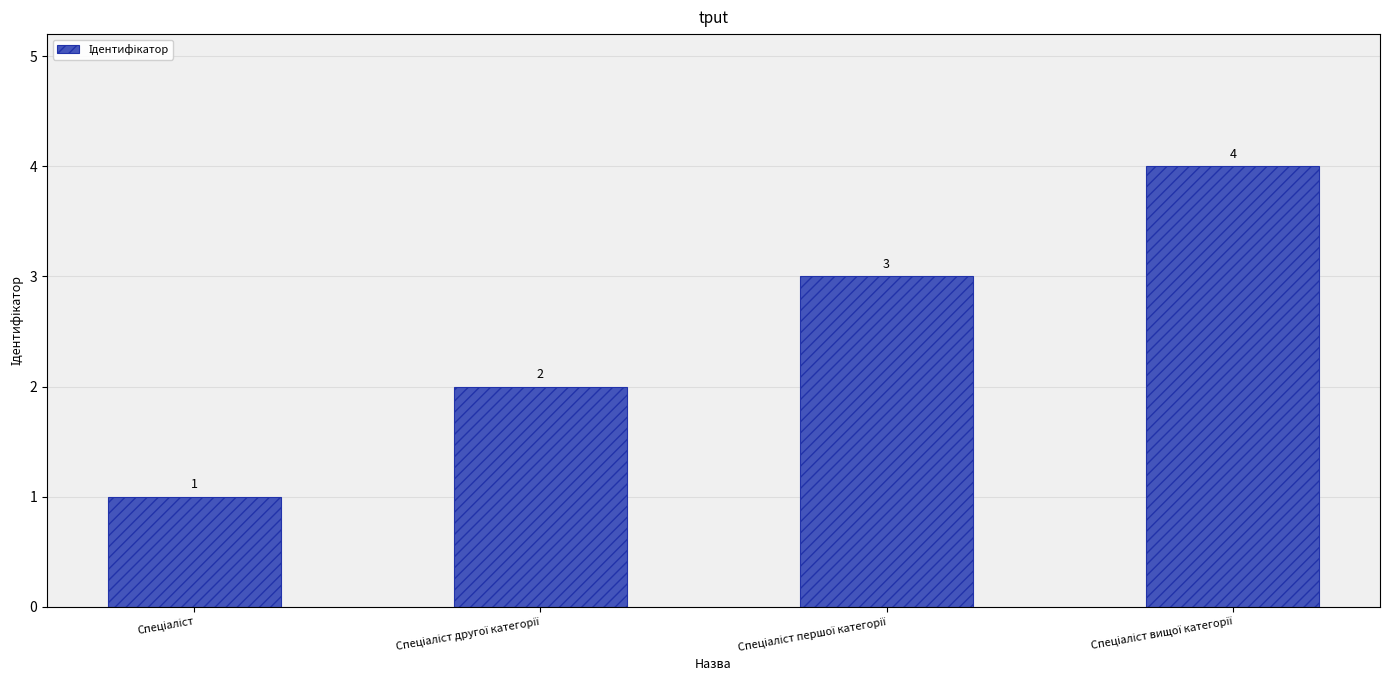

What is the value of the 1st bar from the left?

1